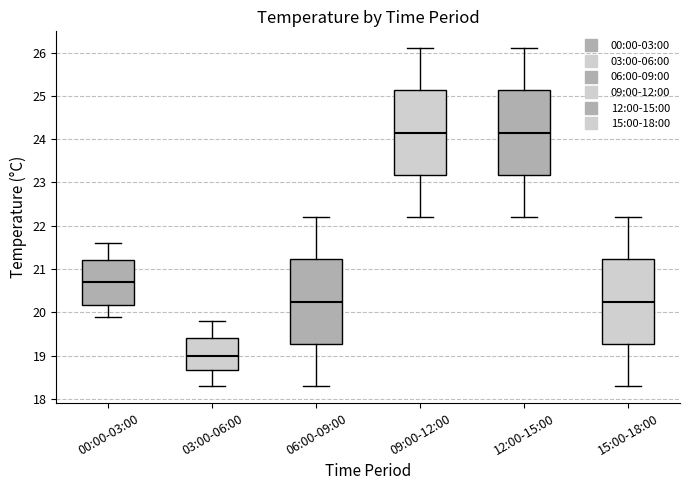

Reading left to right, read every box against the y-axis: the position of its median line, the range the box covers, and the ends of its whiskers. The values are not printed on the chart, so give them approximately, as read against the axis.

00:00-03:00: median 20.7, box 20.2 to 21.2, whiskers 19.9 to 21.6
03:00-06:00: median 19.0, box 18.7 to 19.4, whiskers 18.3 to 19.8
06:00-09:00: median 20.3, box 19.3 to 21.2, whiskers 18.3 to 22.2
09:00-12:00: median 24.2, box 23.2 to 25.1, whiskers 22.2 to 26.1
12:00-15:00: median 24.2, box 23.2 to 25.1, whiskers 22.2 to 26.1
15:00-18:00: median 20.3, box 19.3 to 21.2, whiskers 18.3 to 22.2